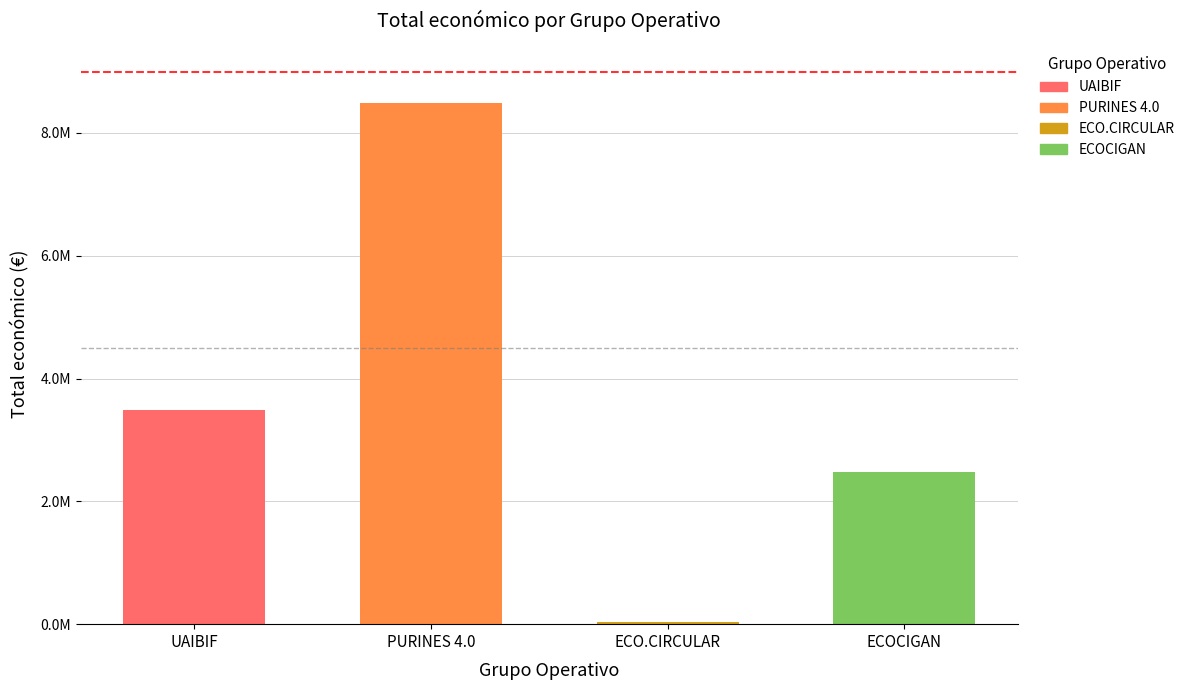

List the labels in order of value, smallest first.

ECO.CIRCULAR, ECOCIGAN, UAIBIF, PURINES 4.0